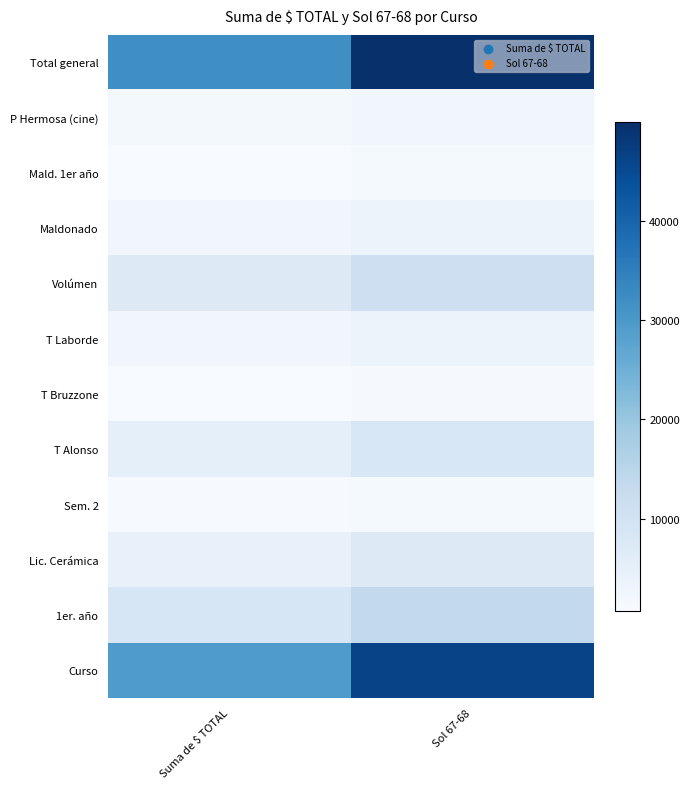

Which category has the lowest value across all series?

Suma de $ TOTAL